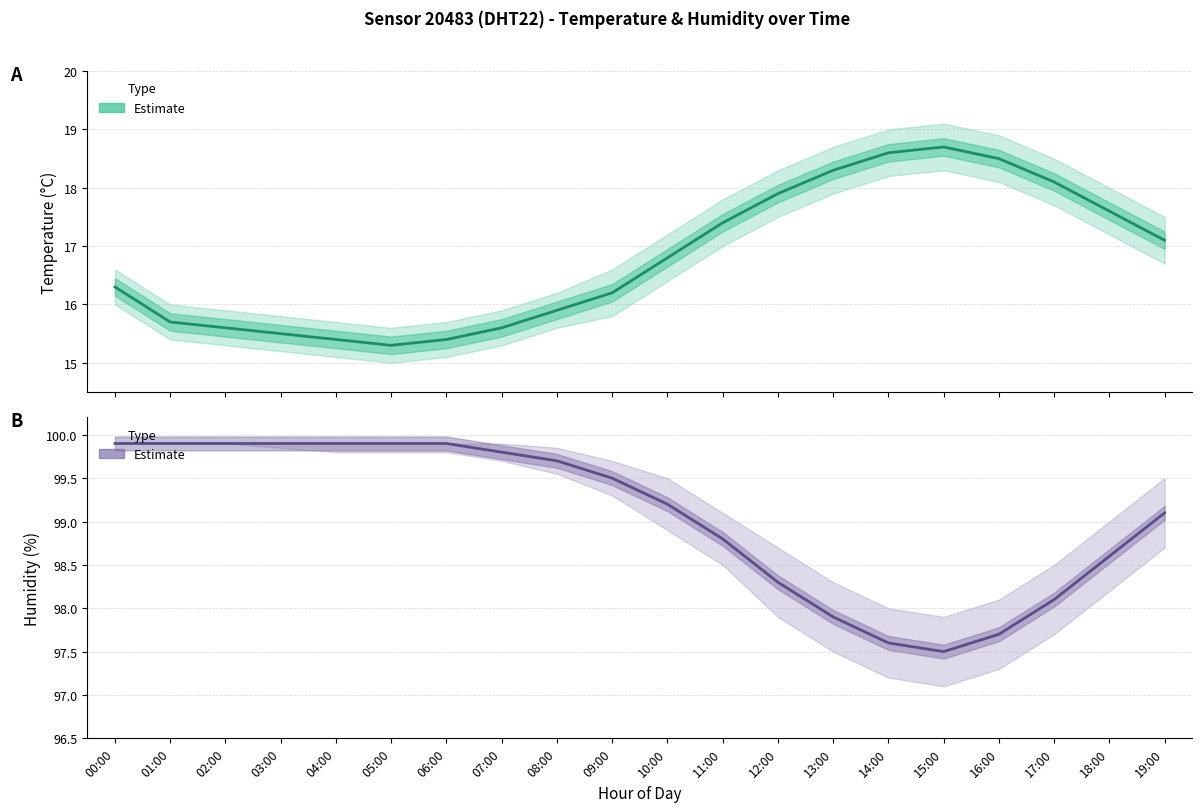

What is the difference between the second highest and second lowest values in the temperature series?

3.2